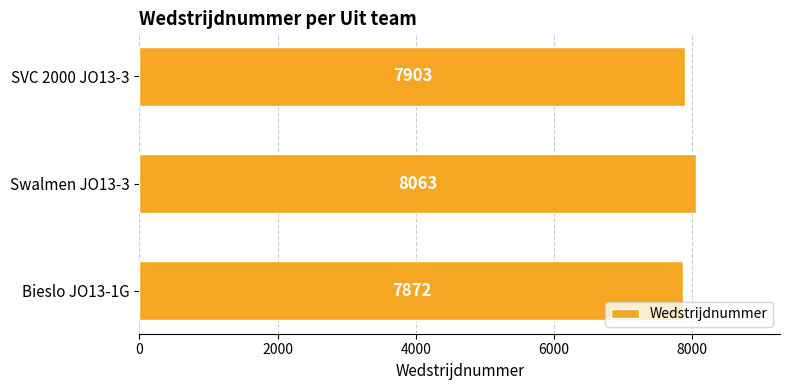

How many bars are there in total?

3